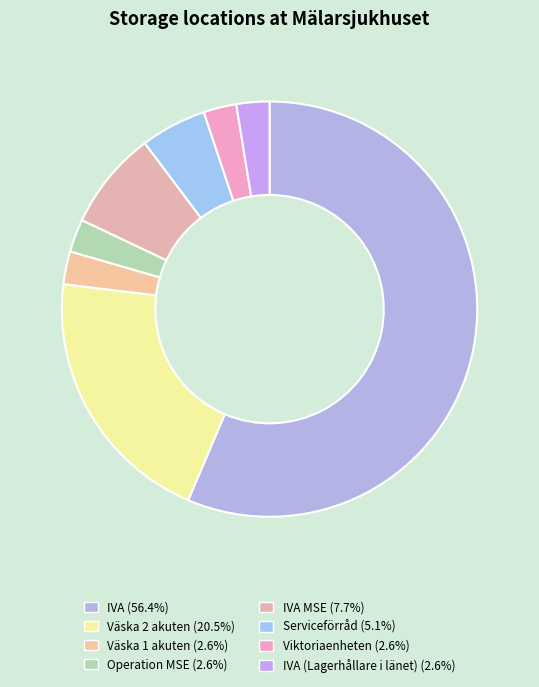

Which slice represents more than half of the pie?

IVA